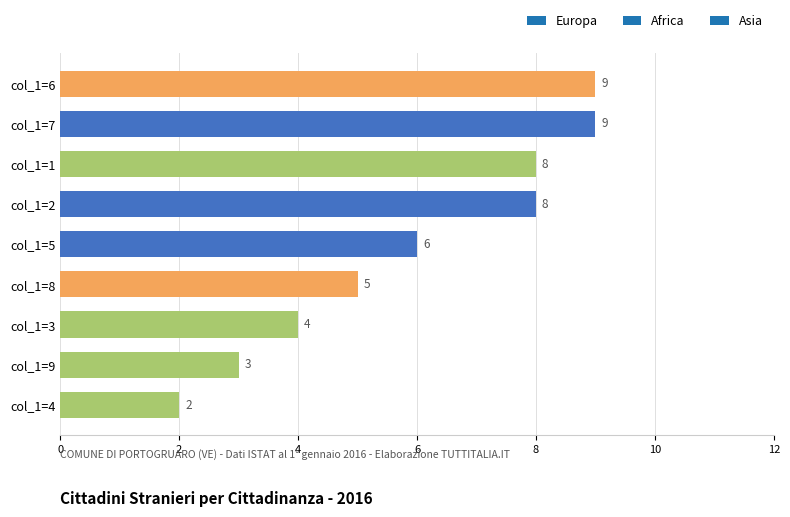

Which category has the lowest value across all series?

col_1=4